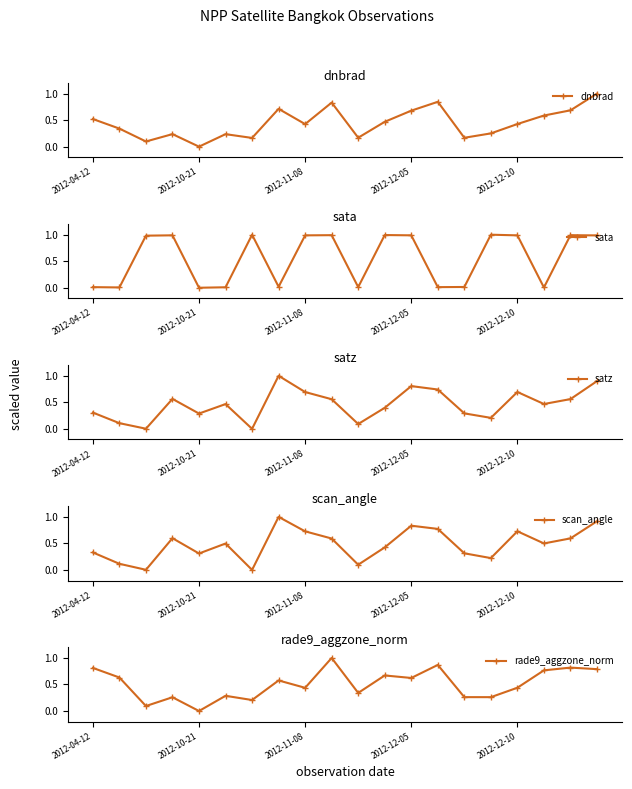

The value of sata at 2012-10-21 is -0.3. True or false?

False